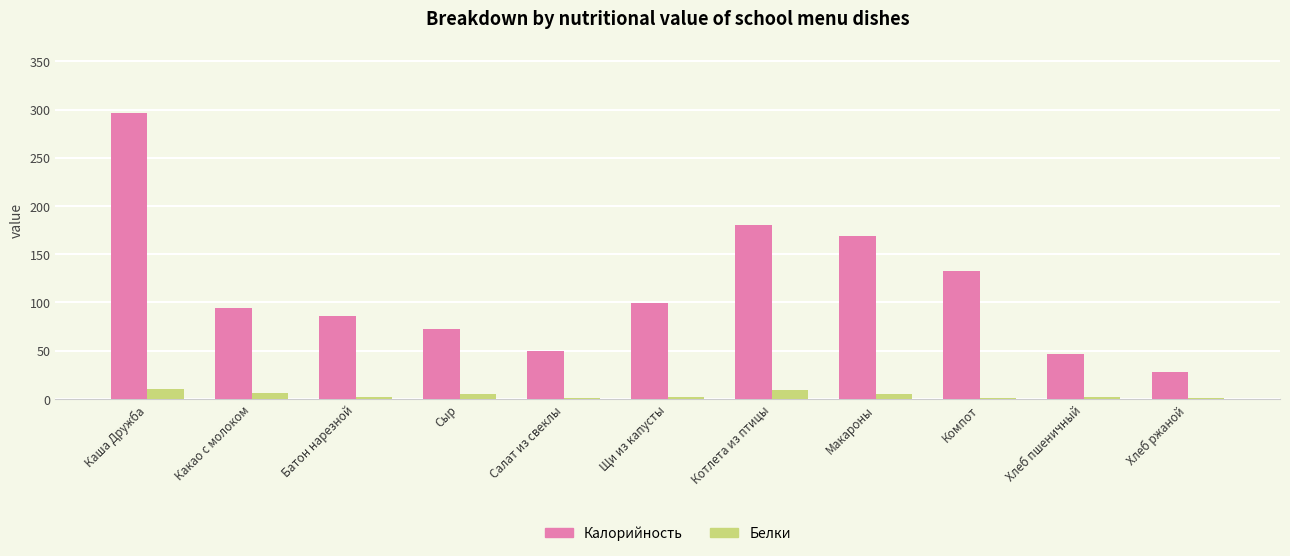

Which series has the largest total across all categories?

Калорийность